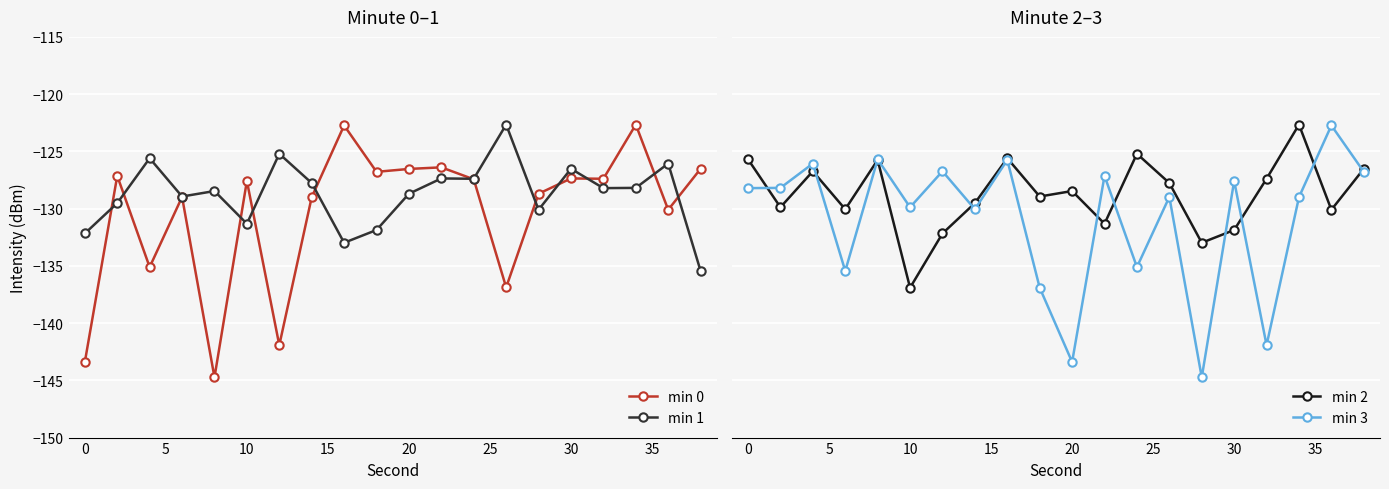

True or false: min 1 has more than 1 points higher than both neighbors.

True